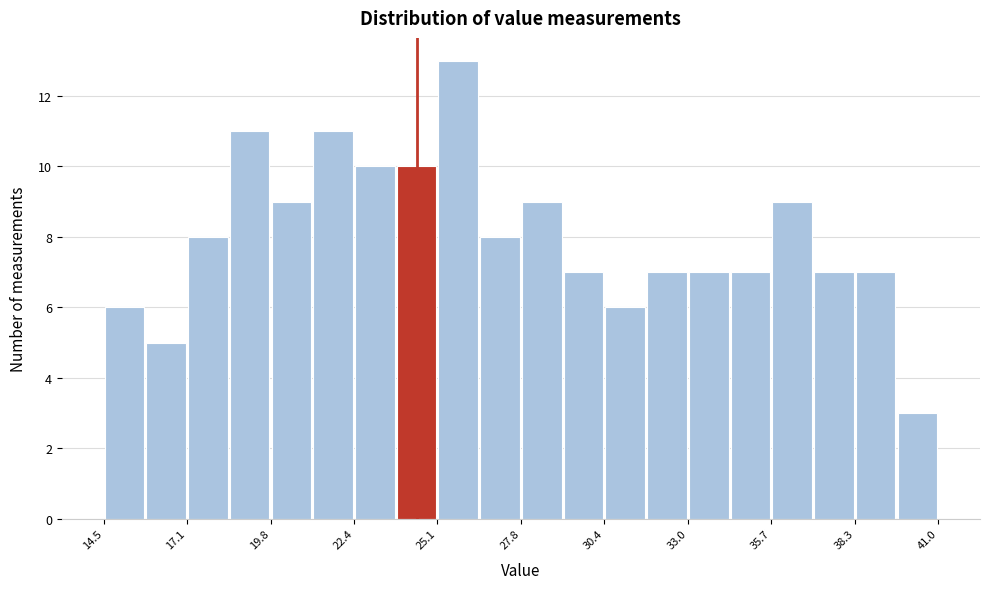

Around what value on the x-axis is the tallest bar? Give the approximate position of its centre, as read against the axis.

26.0